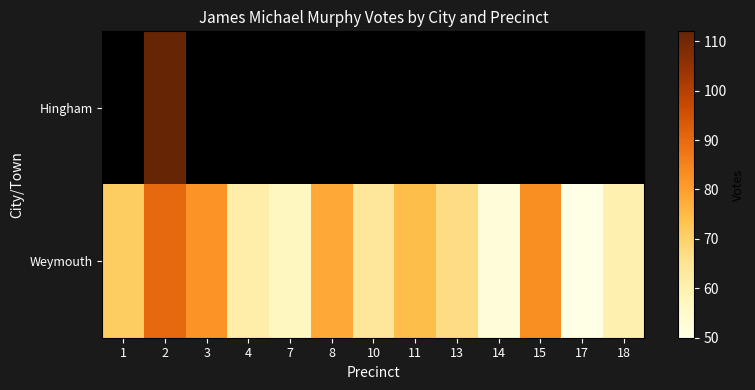

Which series has the largest total across all categories?

Weymouth